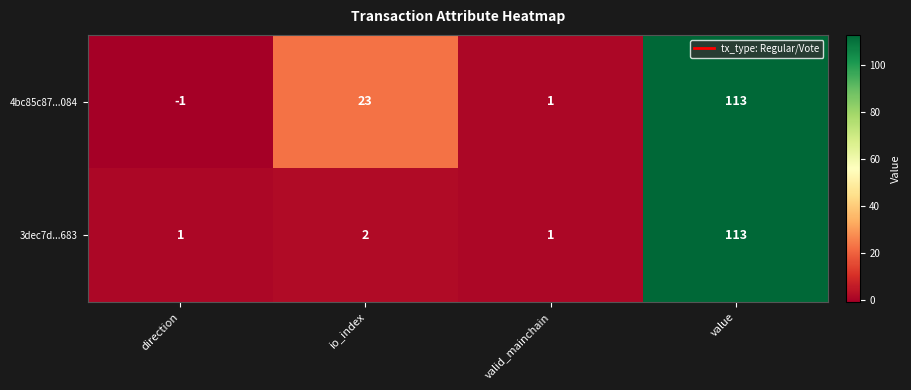

What is the total value across all series at valid_mainchain?

2